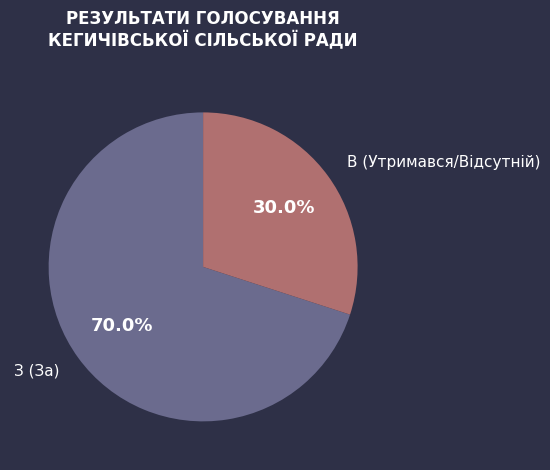

Does З (За) represent more than half of the total?

Yes